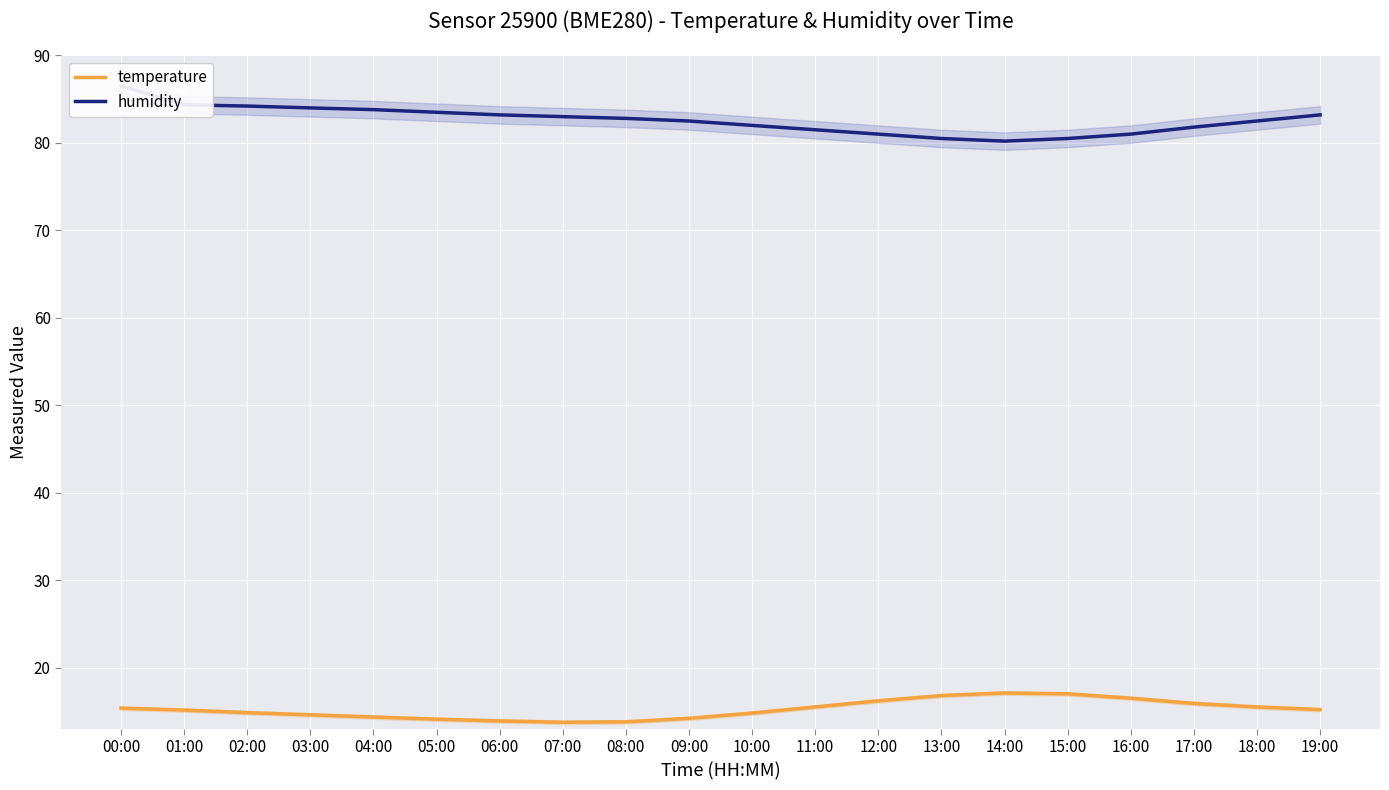

Which series has the widest spread of values?

humidity